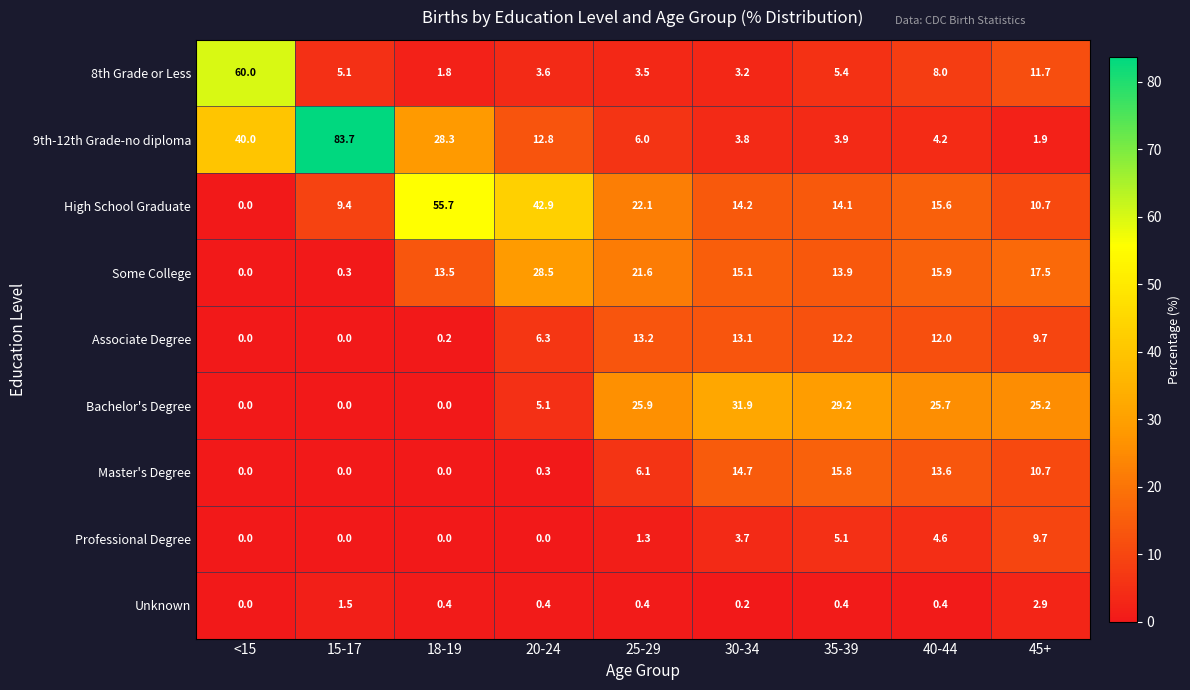

What is the difference between the second highest and second lowest values in the Professional Degree series?

5.1